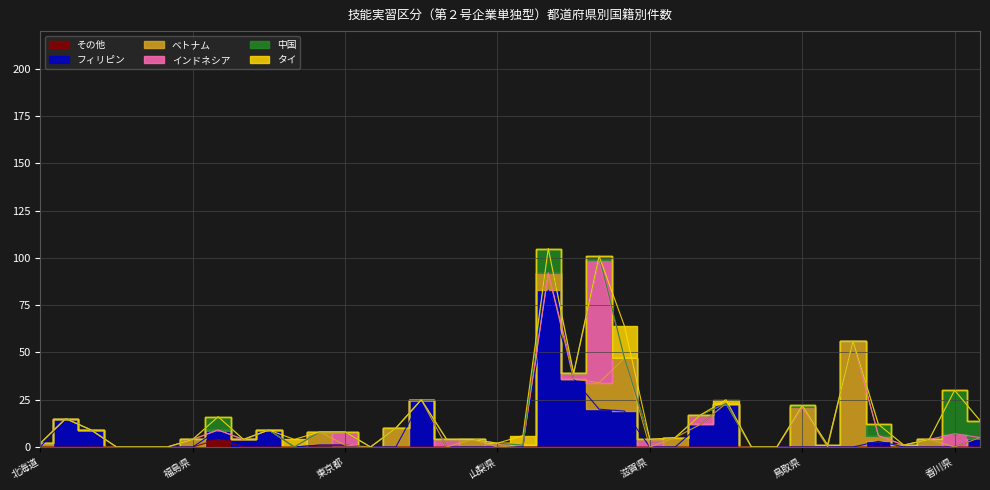

Reading left to right, extract all data points from this chart.

その他: 0	0	0	0	0	0	0	4	0	0	0	1	1	0	0	0	0	0	0	0	0	0	0	0	0	0	0	0	0	0	0	0	0	0	0	0	0	0
フィリピン: 0	15	9	0	0	0	0	5	4	9	0	0	0	0	0	25	0	0	0	0	83	36	20	19	0	0	12	23	0	0	0	0	0	3	0	0	0	5
ベトナム: 2	0	0	0	0	0	4	0	0	0	0	7	0	0	10	0	0	4	0	1	9	0	14	28	0	5	0	0	0	0	21	0	56	3	1	4	0	0
インドネシア: 0	0	0	0	0	0	0	0	0	0	0	0	7	0	0	0	4	0	2	0	0	3	65	0	4	0	5	0	0	0	0	1	0	0	0	0	7	0
中国: 0	0	0	0	0	0	0	7	0	0	0	0	0	0	0	0	0	0	0	0	13	0	2	0	0	0	0	0	0	0	1	0	0	6	0	0	23	9
タイ: 0	0	0	0	0	0	0	0	0	0	4	0	0	0	0	0	0	0	0	5	0	0	0	17	0	0	0	2	0	0	0	0	0	0	0	0	0	0